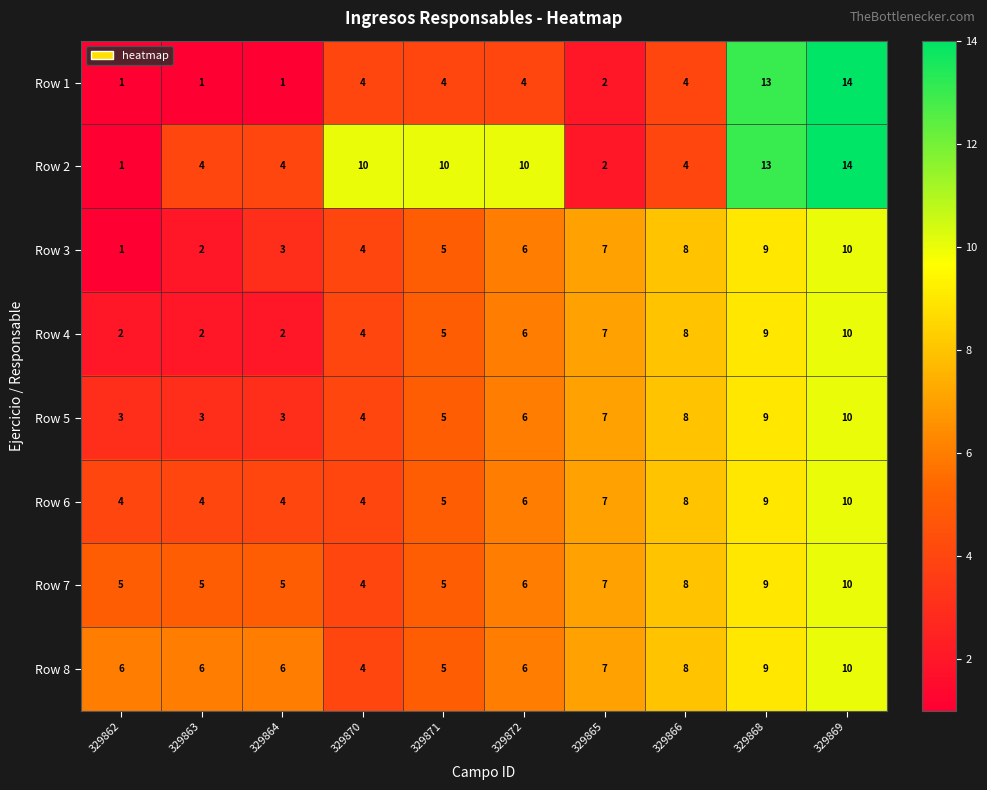

What is the spread (max minus min) of values at 329868?

4